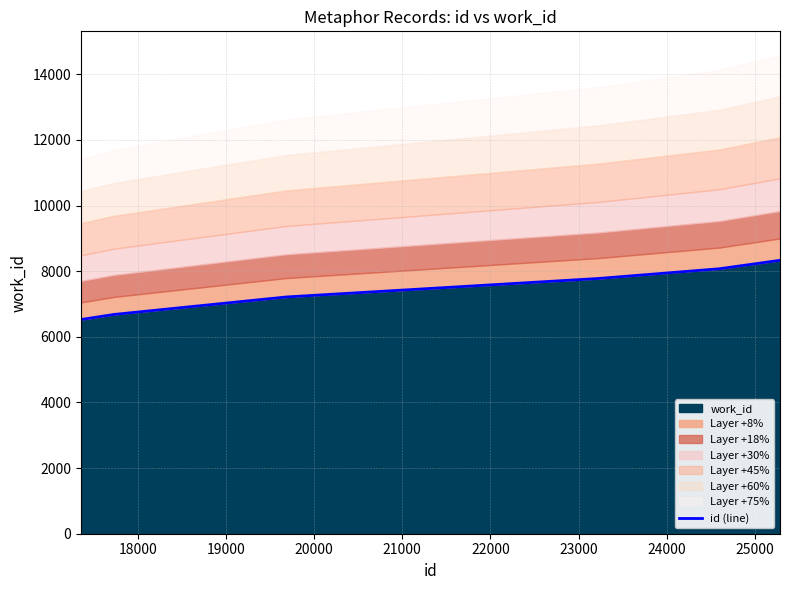

What is the lowest value of the work_id series?

6527